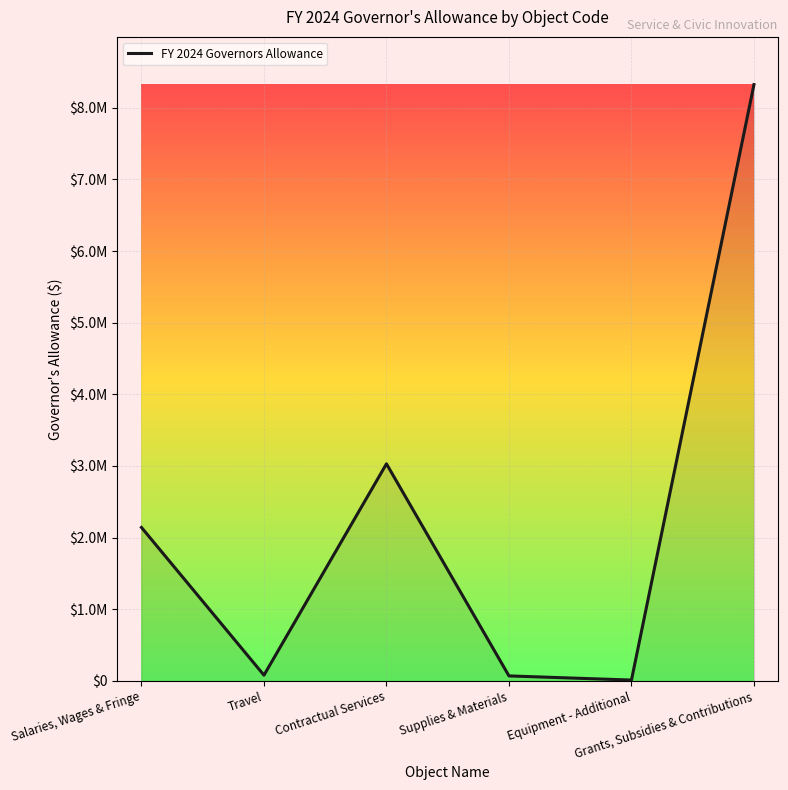

Is this an area chart (filled region under the line)?

Yes